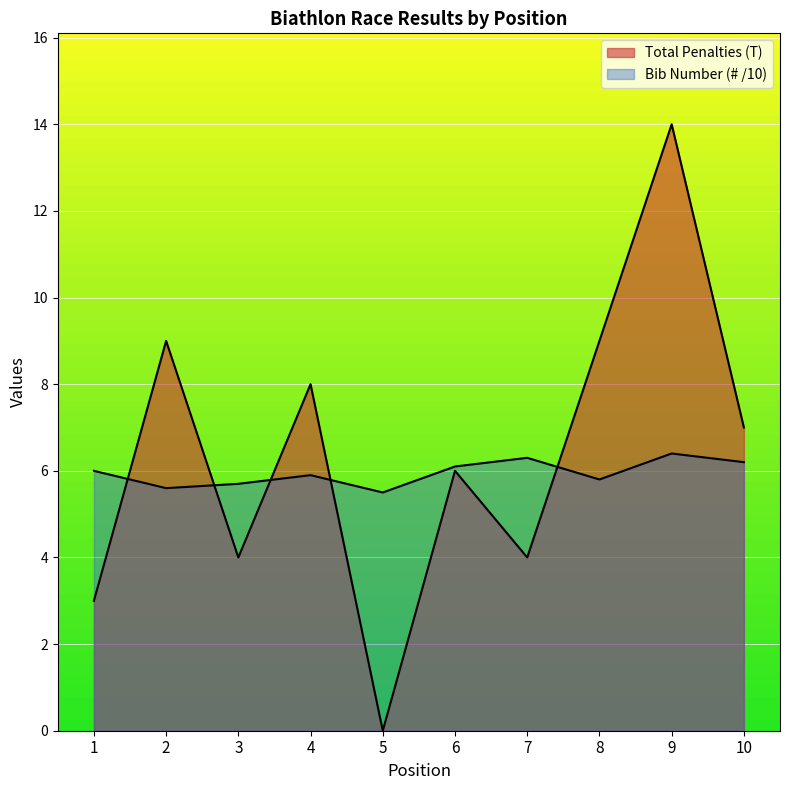

Which series has the widest spread of values?

Total Penalties (T)